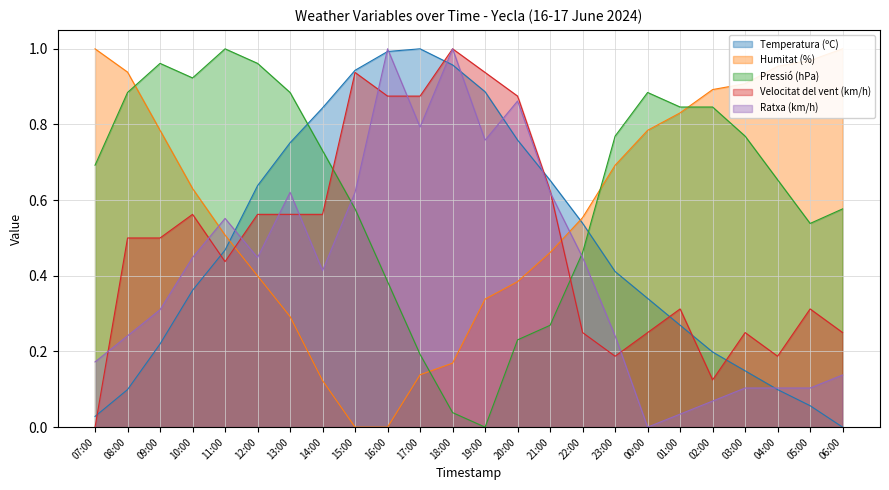

What is the label of the 17th point from the right?

14:00